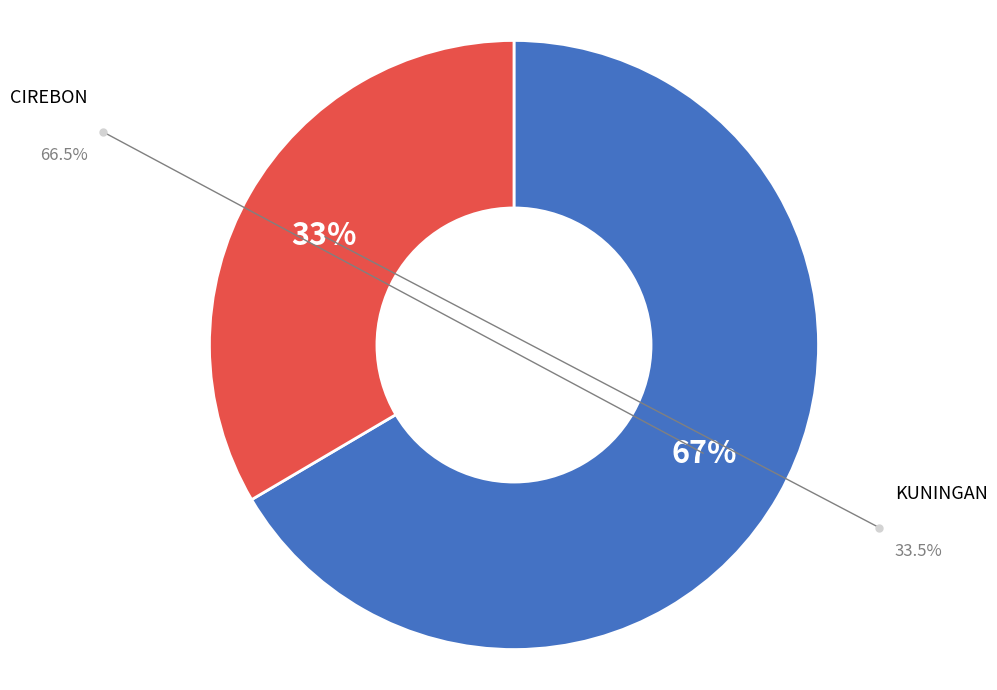

Is it true that CIREBON is 67% of the pie?

True